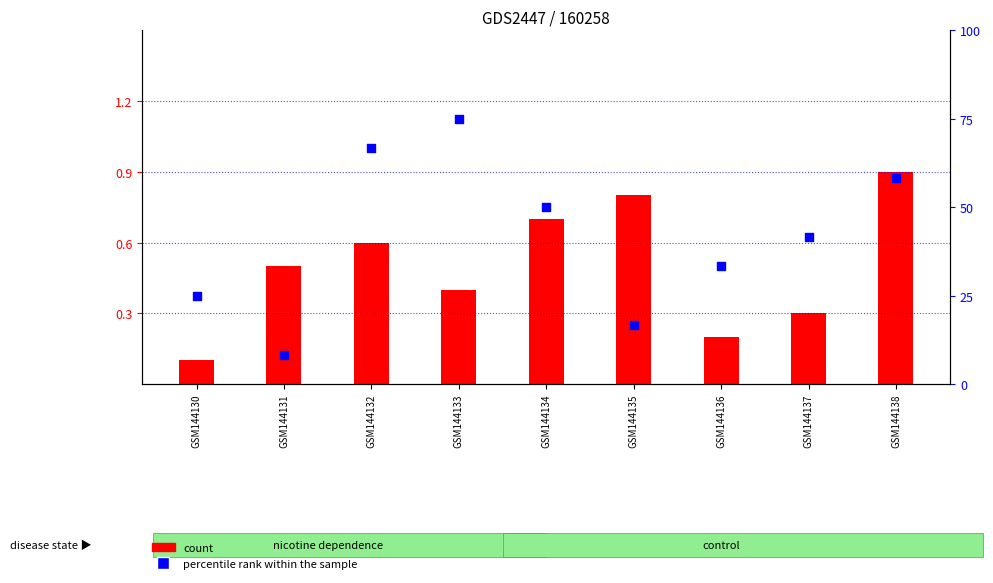

Which series contains the highest Y value?

col_3